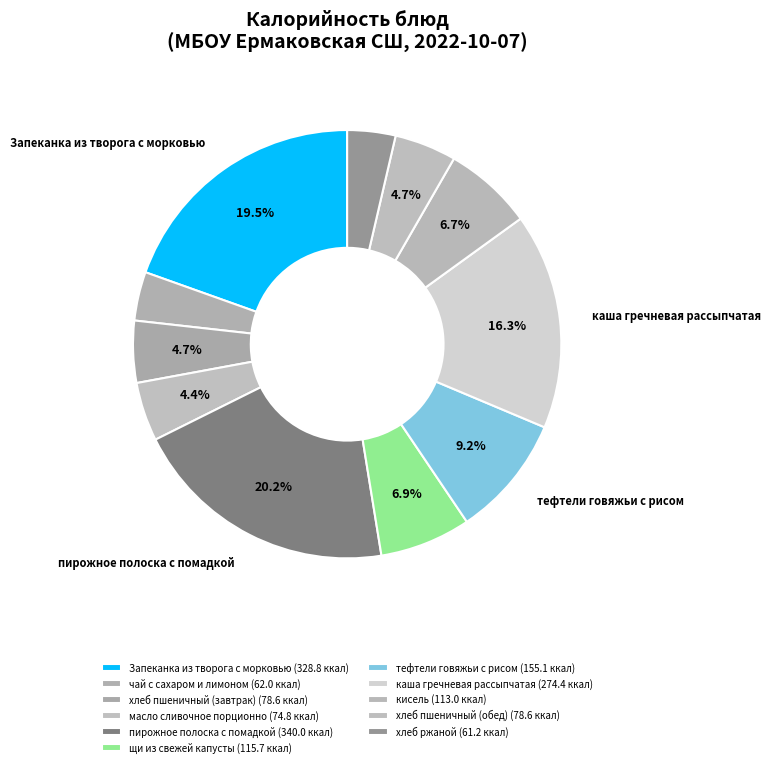

How much of the chart is everything except хлеб ржаной?

96.4%